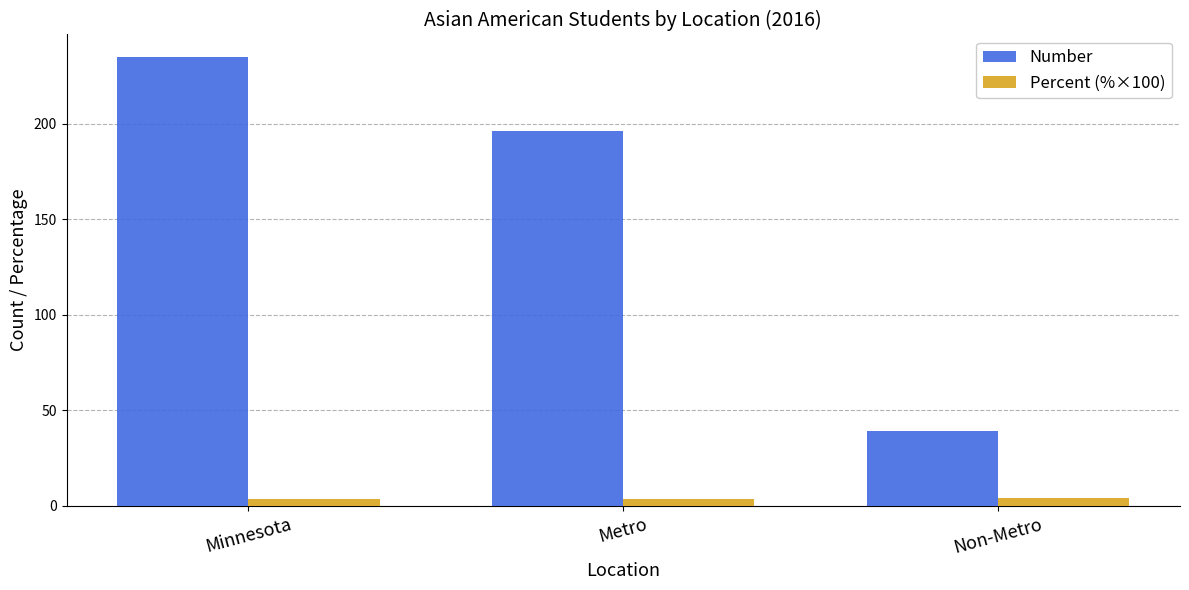

What is the label of the 1st bar from the right?

Non-Metro